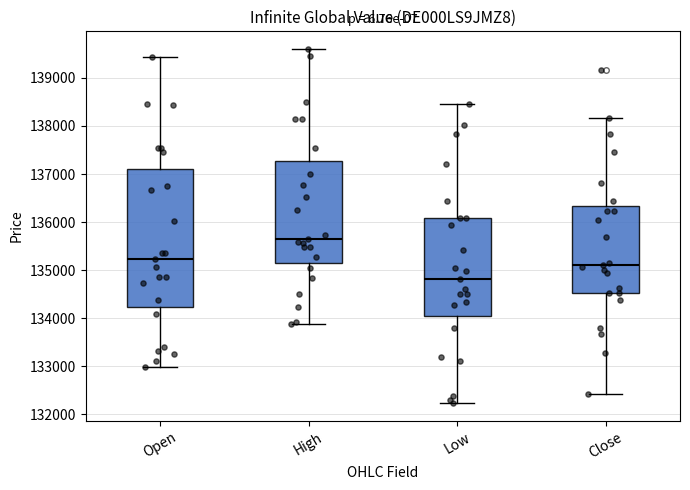

Reading left to right, read every box against the y-axis: the position of its median line, the range the box covers, and the ends of its whiskers. The values are not printed on the chart, so give them approximately, as read against the axis.

Open: median 135200, box 134200 to 137100, whiskers 133000 to 139400
High: median 135600, box 135200 to 137300, whiskers 133900 to 139600
Low: median 134800, box 134000 to 136100, whiskers 132200 to 138500
Close: median 135100, box 134500 to 136300, whiskers 132400 to 138200